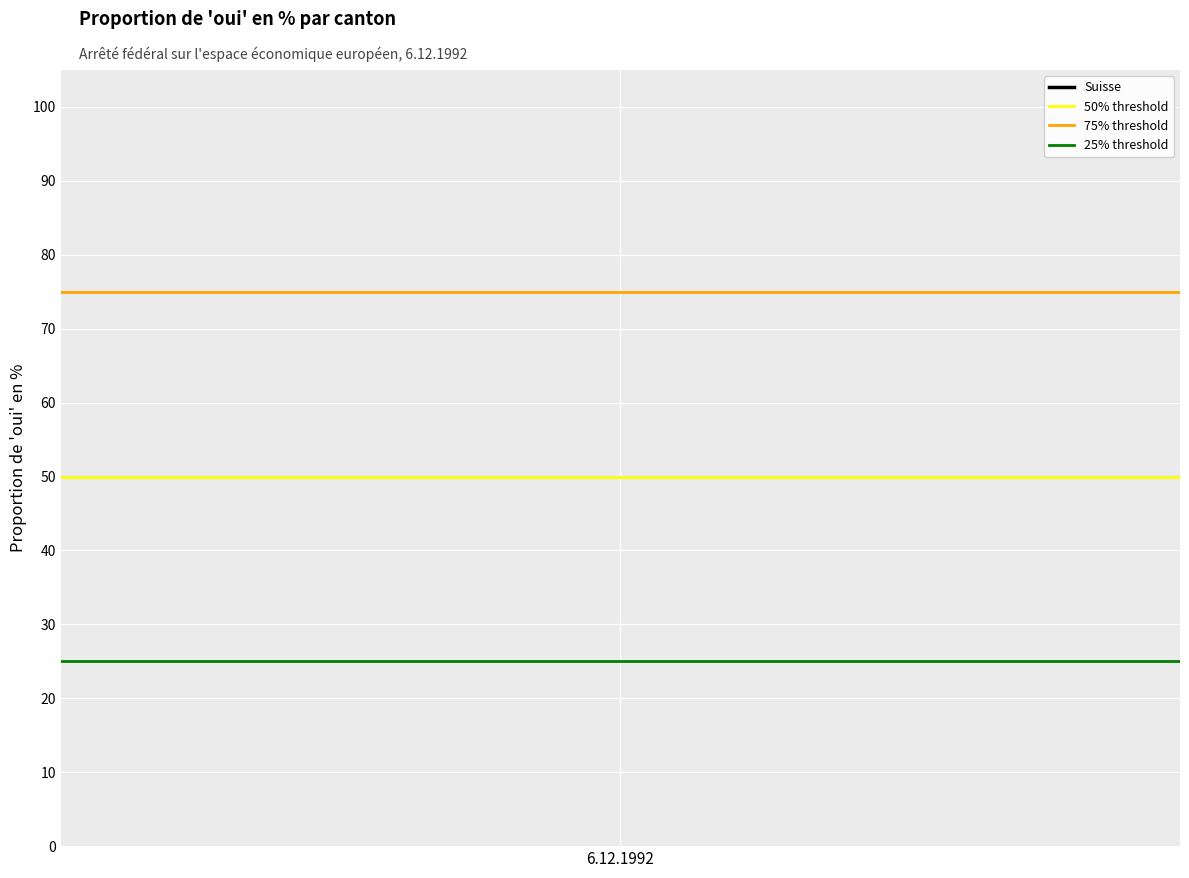

Is the value of 50% threshold at 6.12.1992 greater than the value of 25% threshold at 1?

Yes